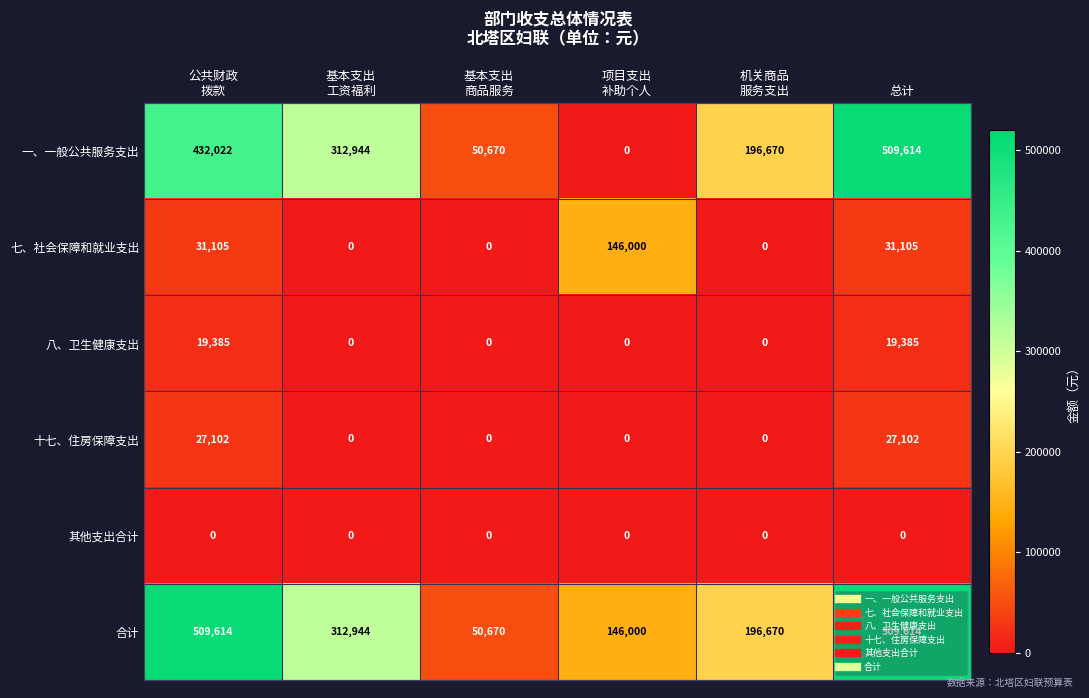

What is the difference between the highest and lowest values at 基本支出
工资福利?

312944